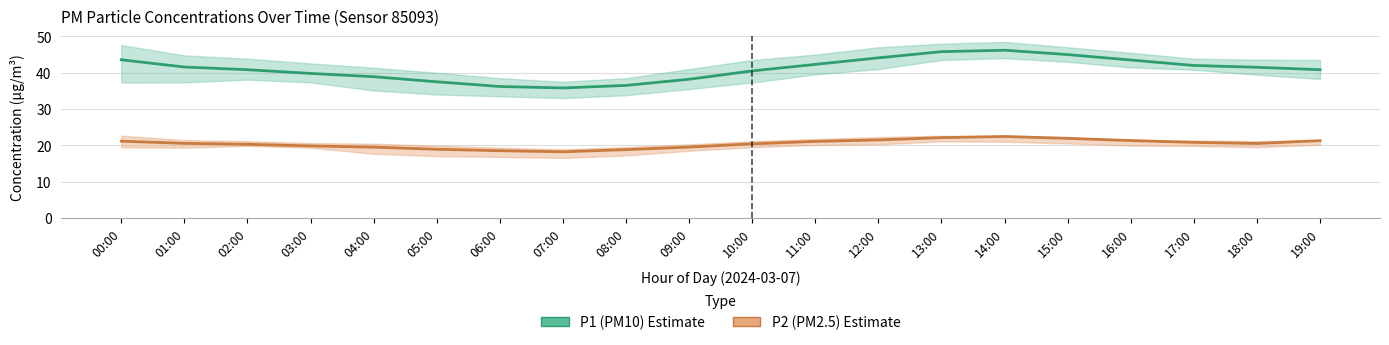

What position from the right is 07:00?

13